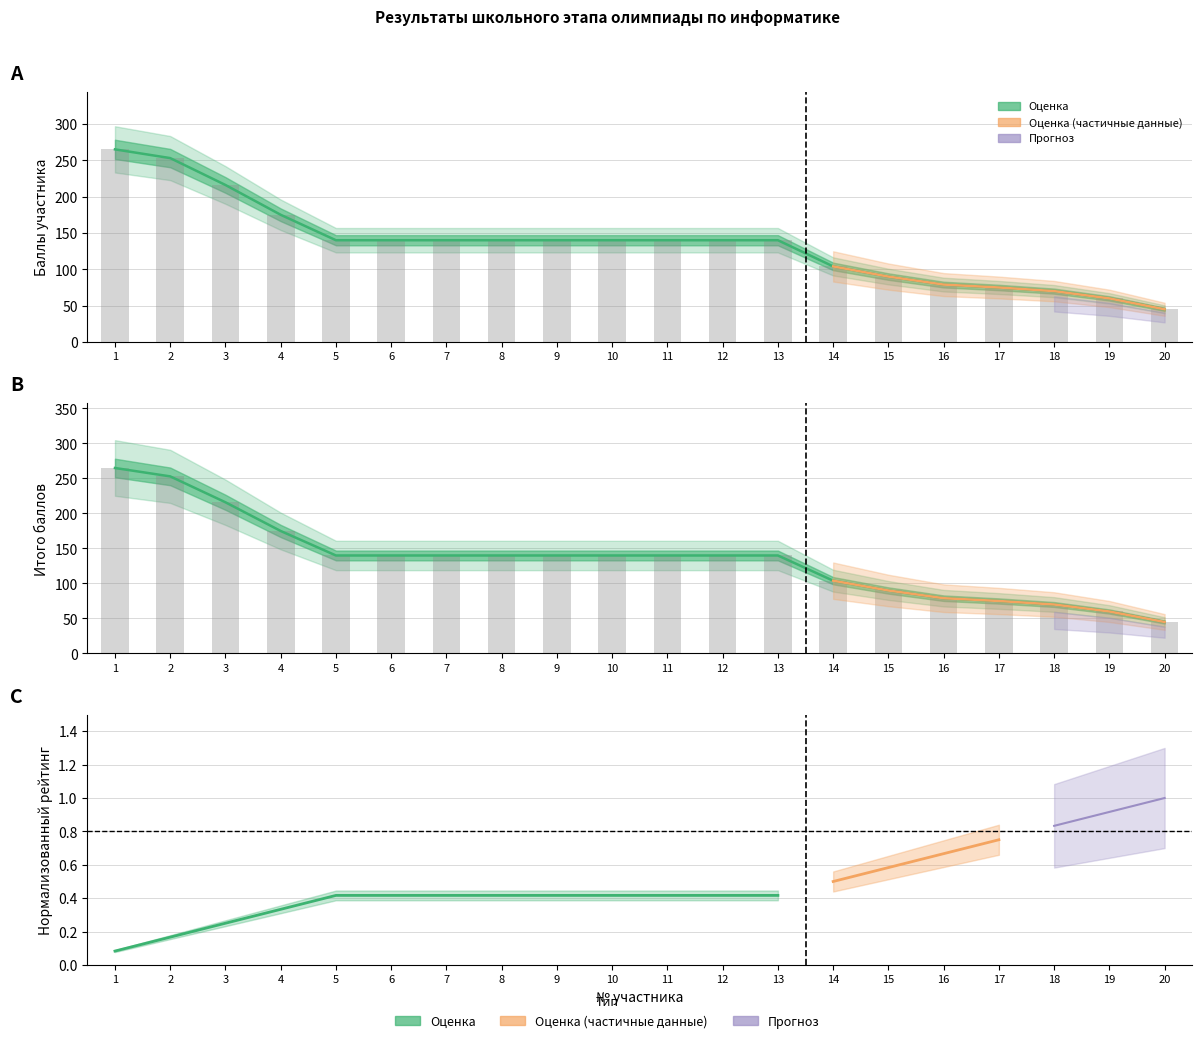

The Итого series shows 51 at 4. True or false?

False